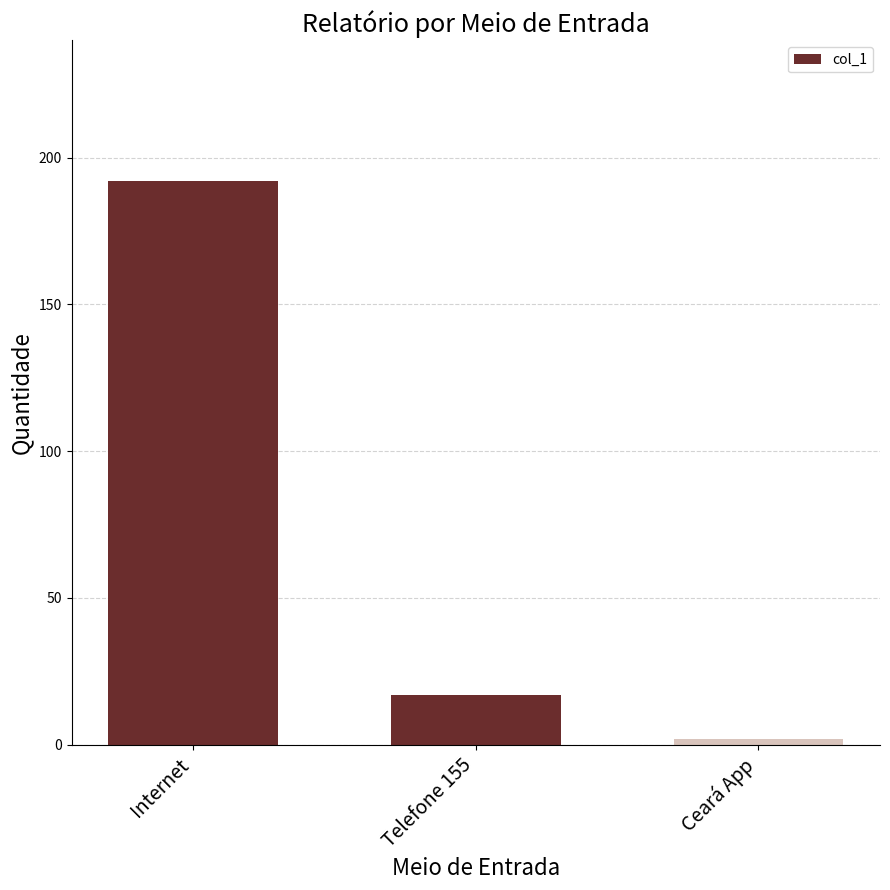

What is the difference between the maximum and minimum values?

190